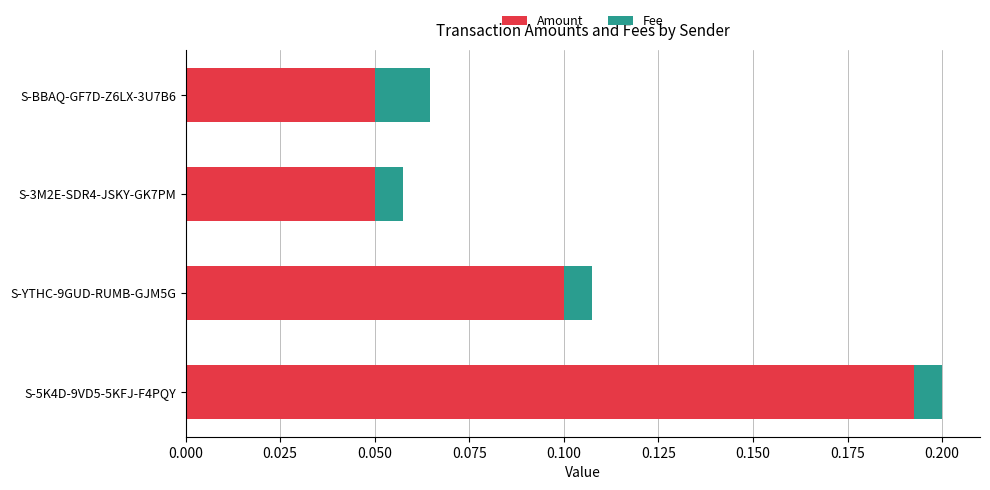

What is the sum of all Amount values?

0.4